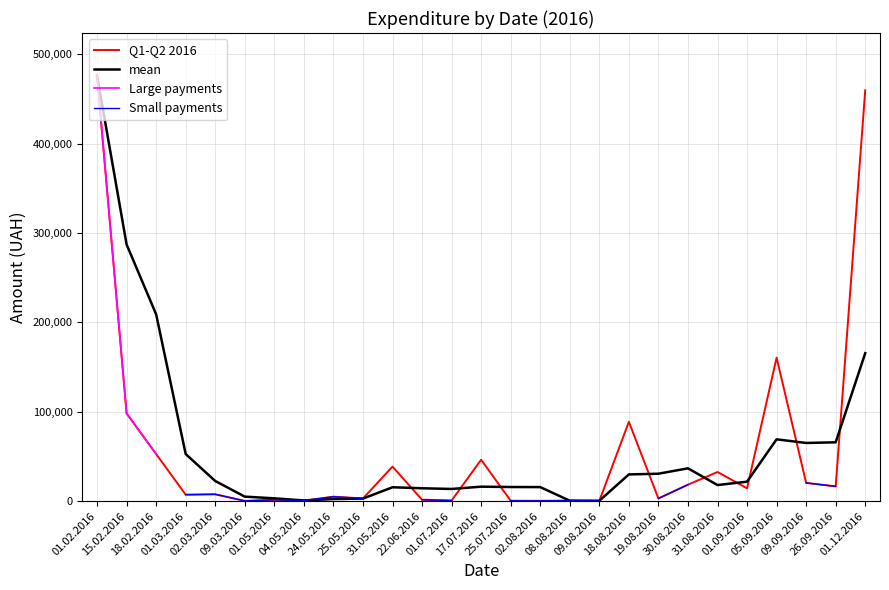

What is the sum of the Q1-Q2 2016 values at 31.08.2016 and 02.08.2016?

32951.5